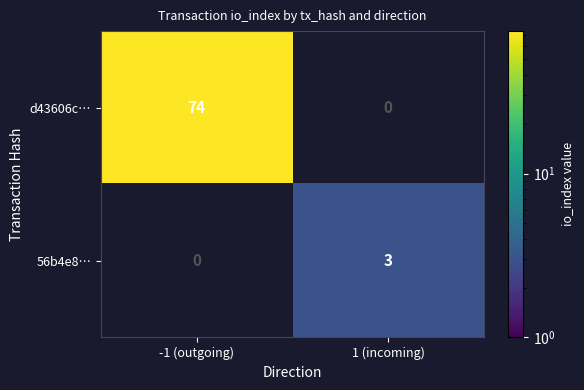

Is it true that 56b4e8… equals 1 at 1 (incoming)?

False